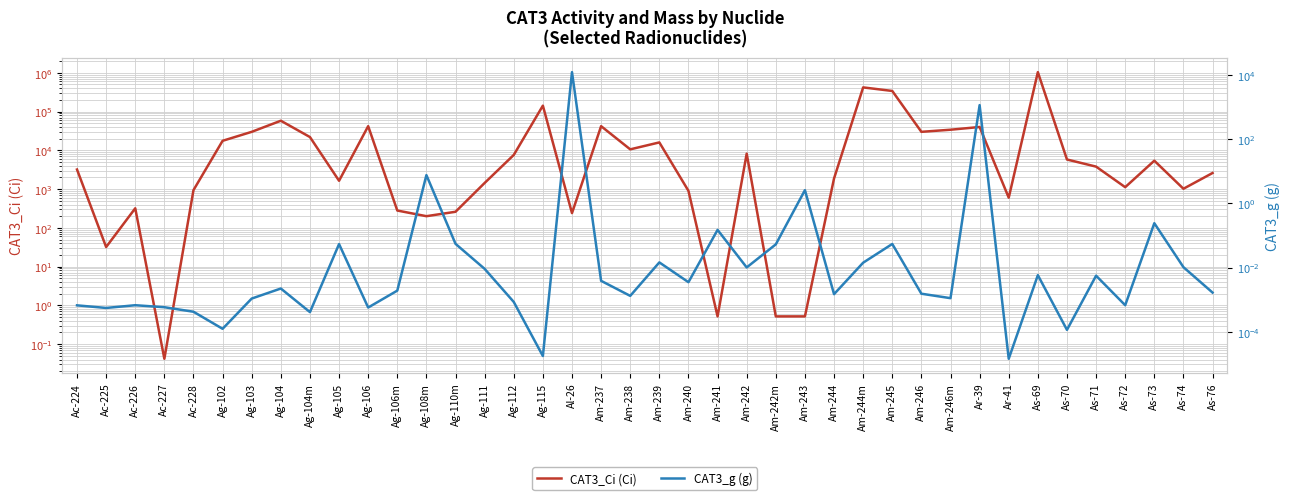

How many data points in CAT3_Ci (Ci) are above 3800?

19